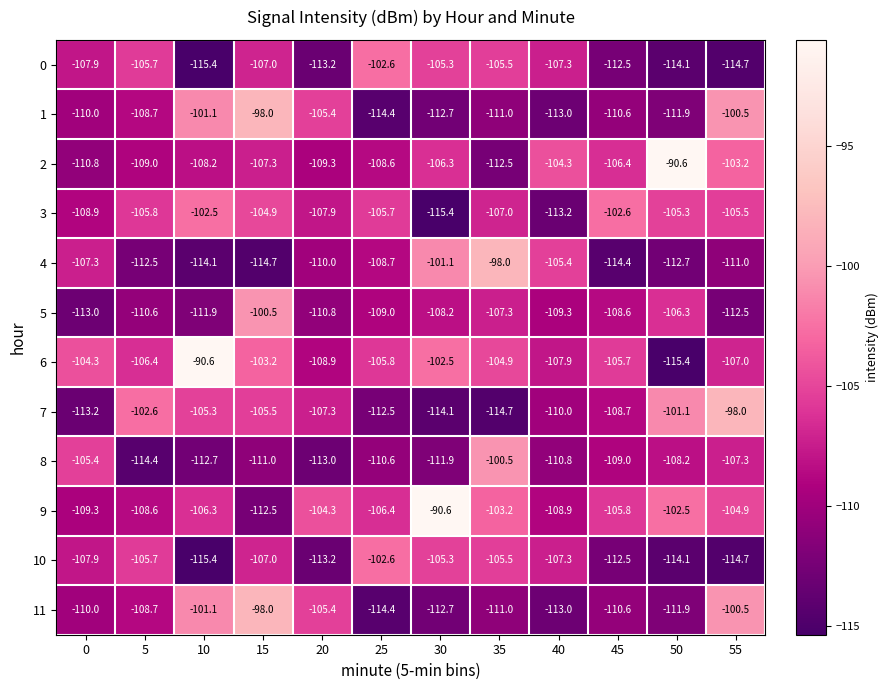

What is the total value across all series at 15?

-1269.6